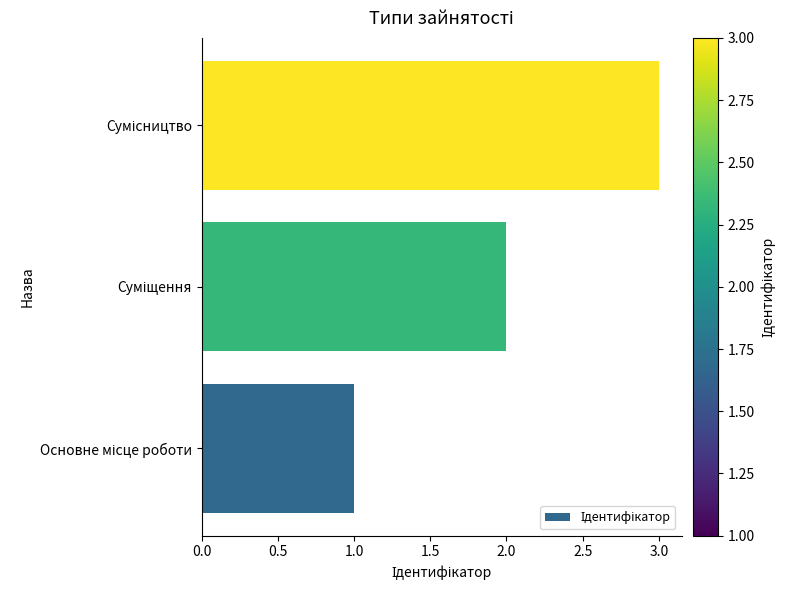

What is the sum of all values?

6